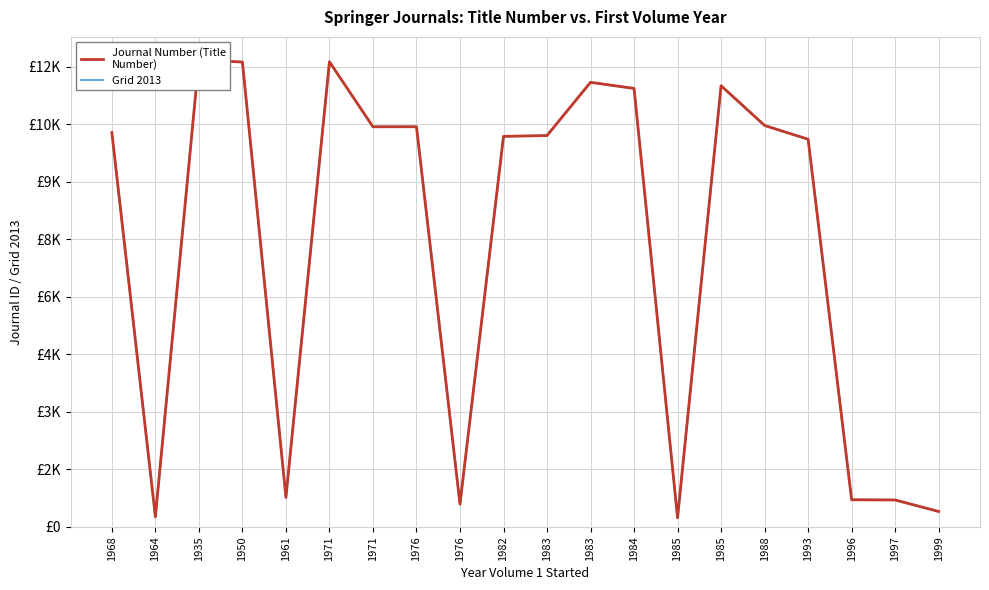

Reading left to right, list all the values displayed in this chart.

Journal Number (Title
Number): 10288	261	12188	12129	769	12136	10440	10441	592	10190	10211	11600	11440	236	11511	10474	10114	707	701	401
Grid 2013: 10288	261	12188	12129	769	12136	10440	10441	592	10190	10211	11600	11440	236	11511	10474	10114	707	701	401